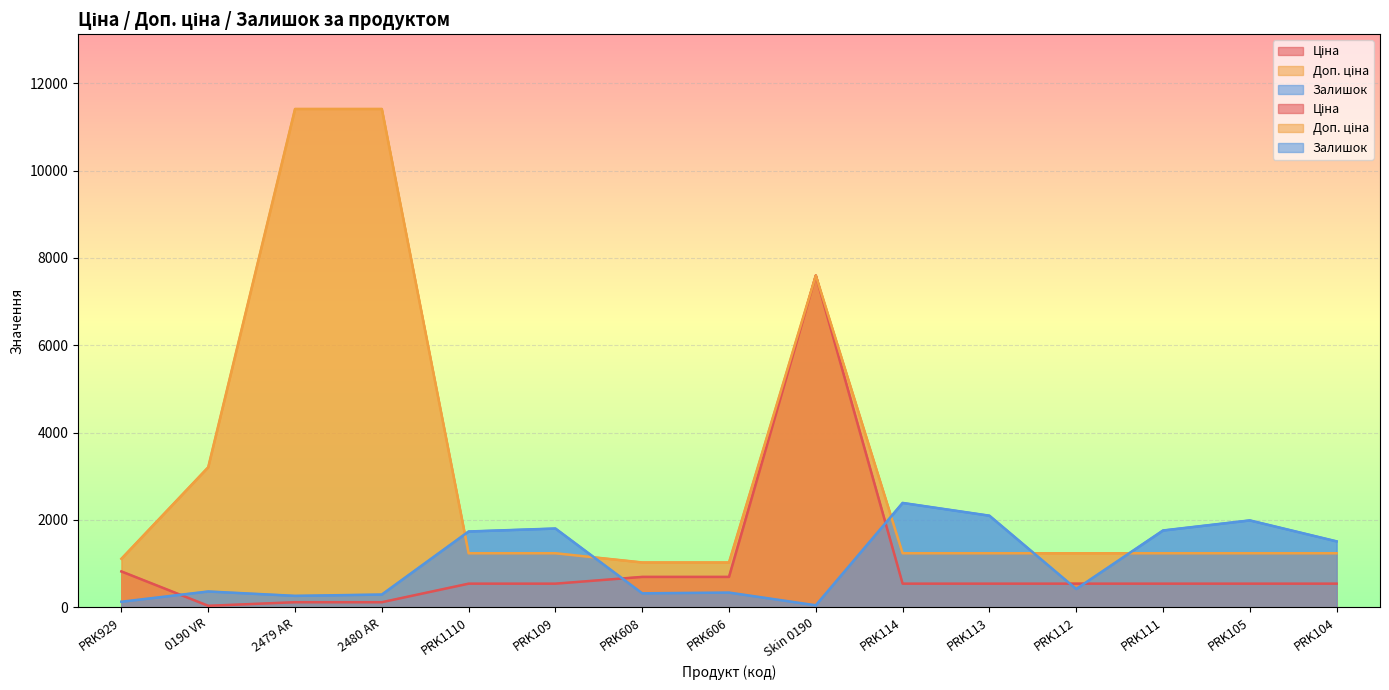

What is the minimum value for Доп. ціна?

1024.6